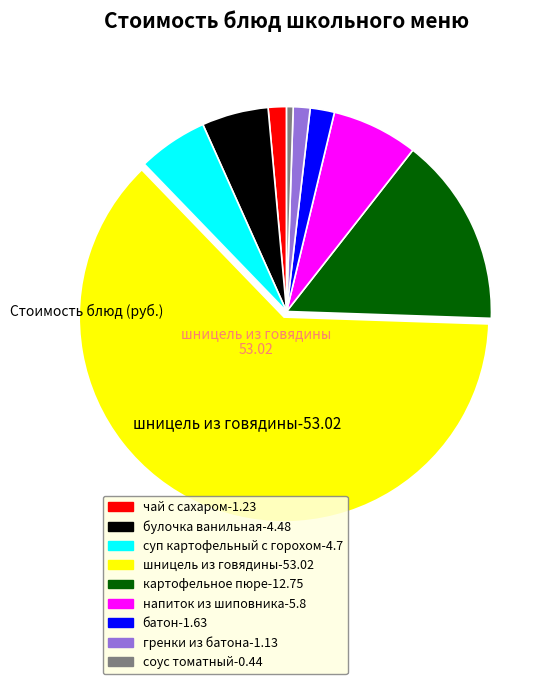

Is it true that соус томатный is 1% of the pie?

True